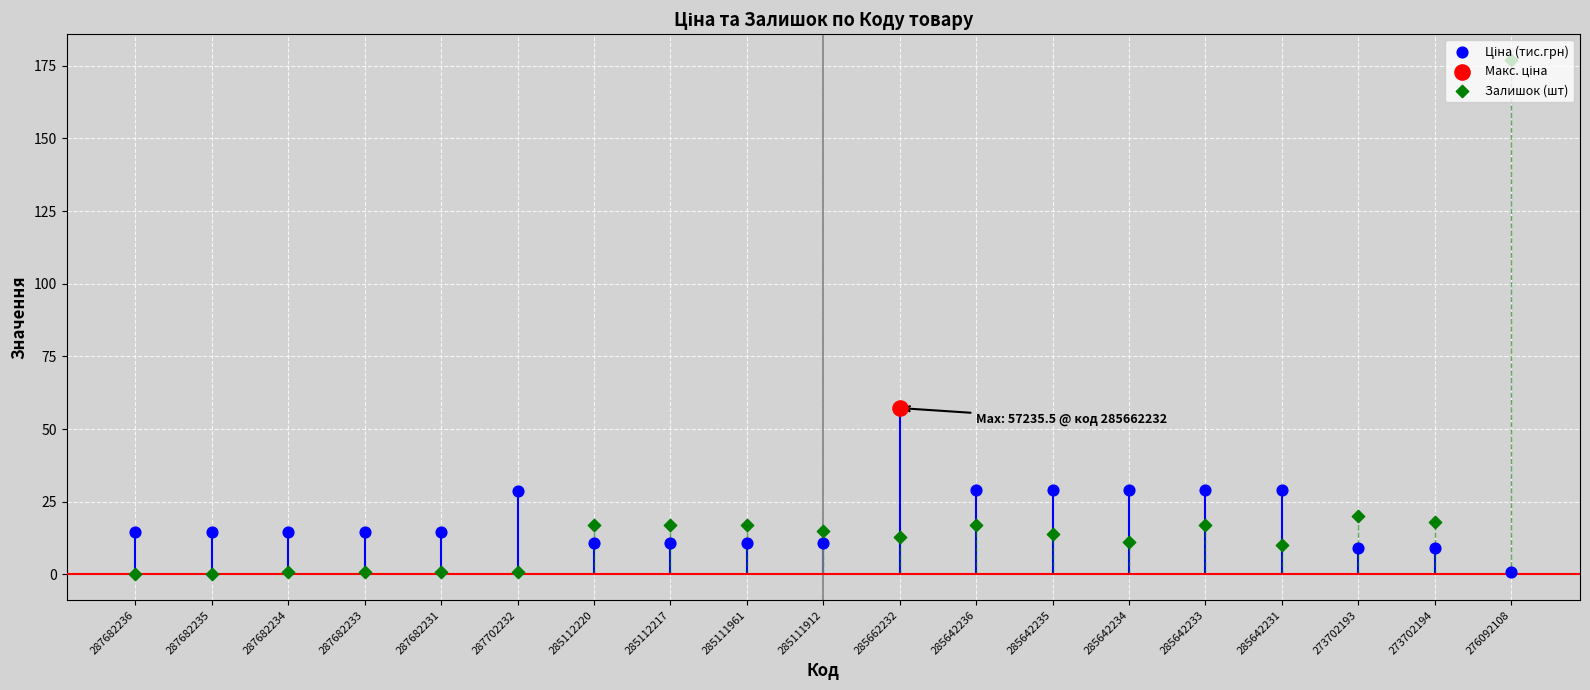

What is the total value across all series at 287682236?

14.6